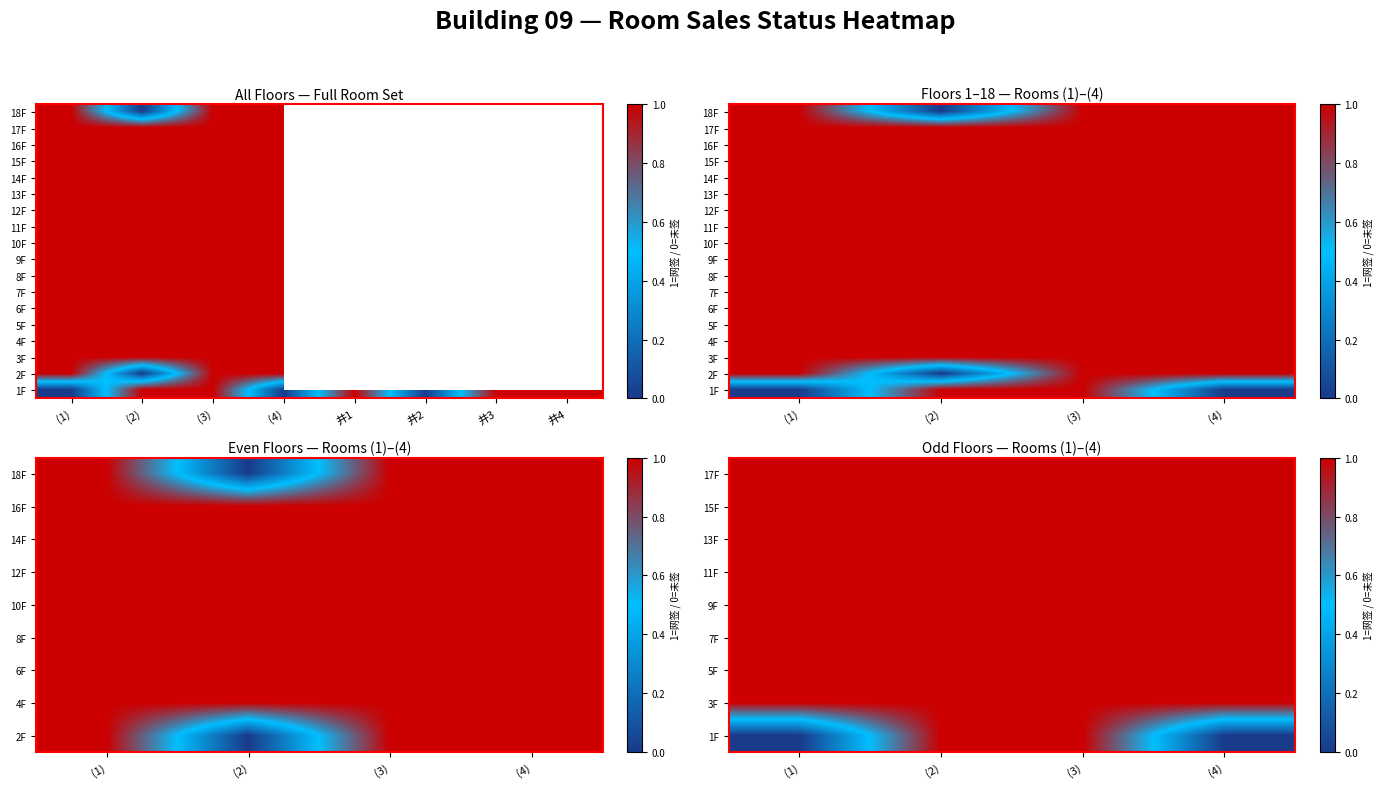

How many categories are shown in the chart?

4